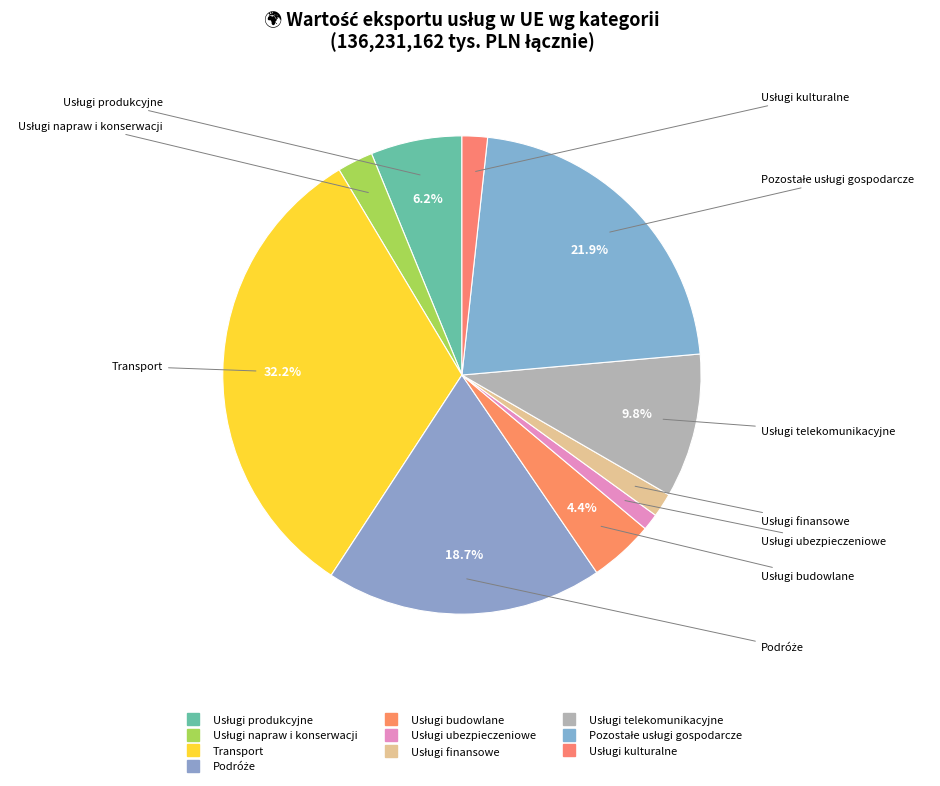

Is Usługi budowlane the majority of the pie?

No